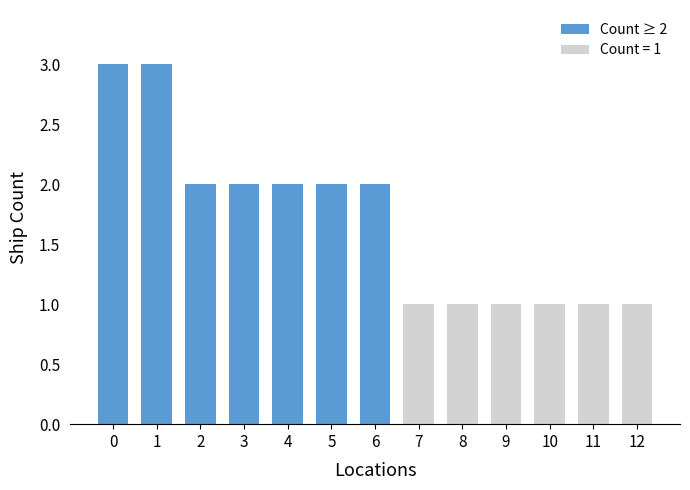

What is the minimum value shown in the chart?

1